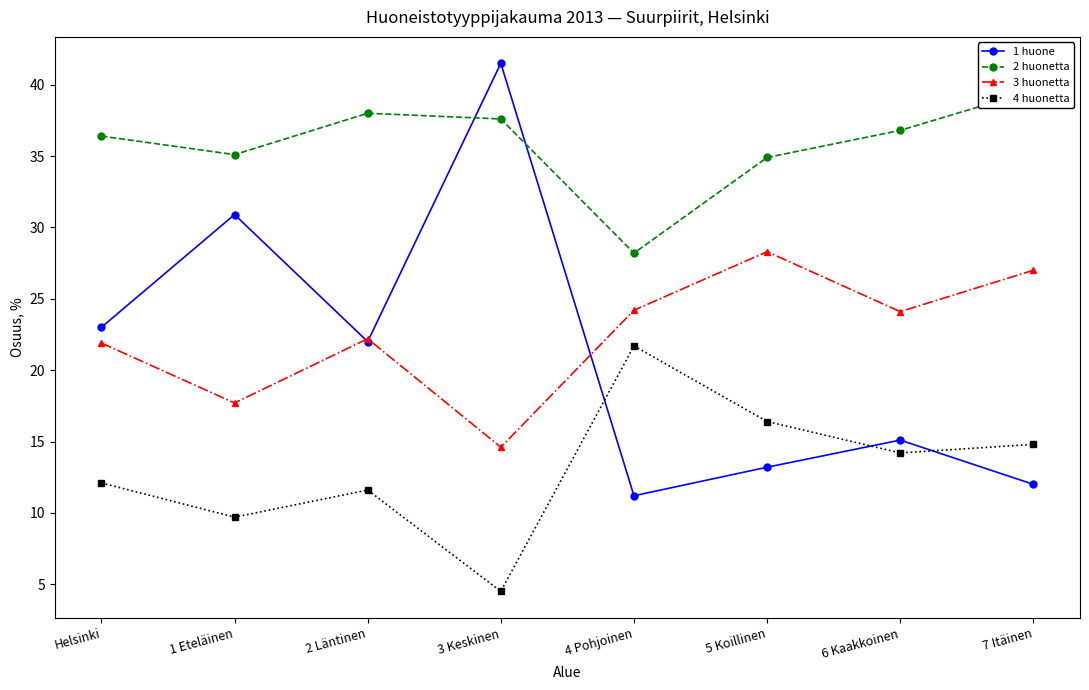

True or false: 4 huonetta has more than 1 points higher than both neighbors.

True